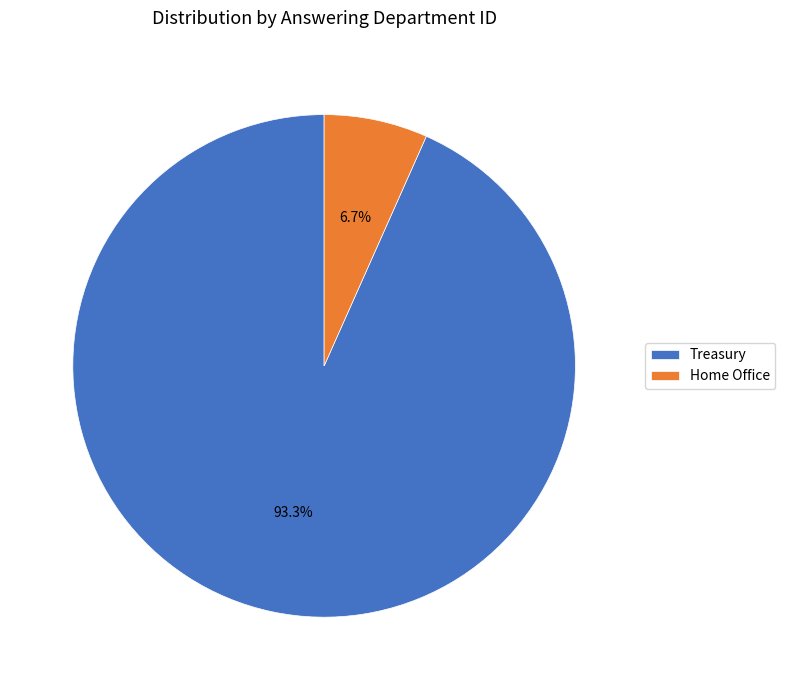

Is it true that Treasury is 78% of the pie?

False